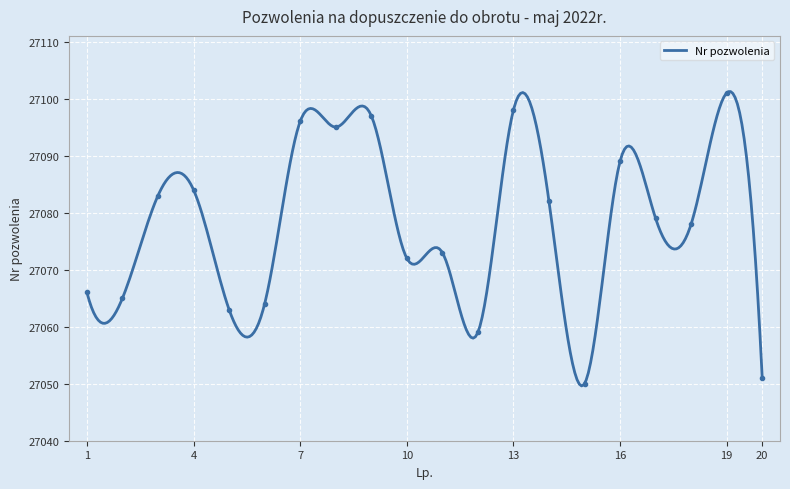

What is the ratio of the value at 3 to the value at 16?

1.0